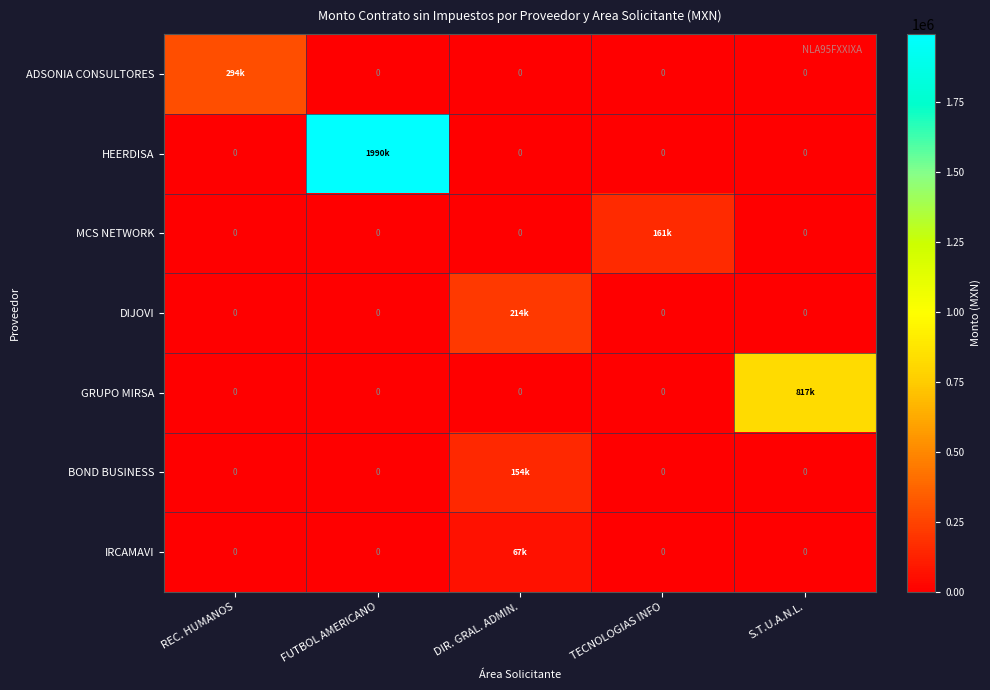

Which series has the largest range (max minus min)?

HEERDISA